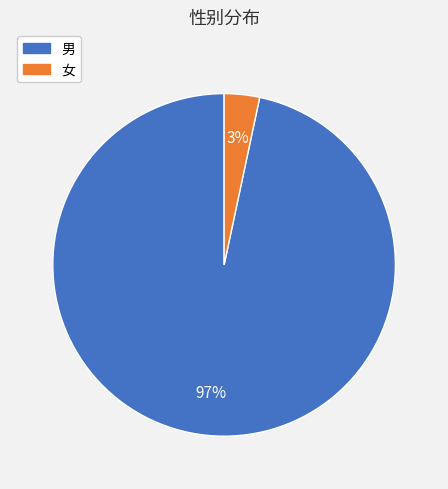

How many segments does this pie chart have?

2